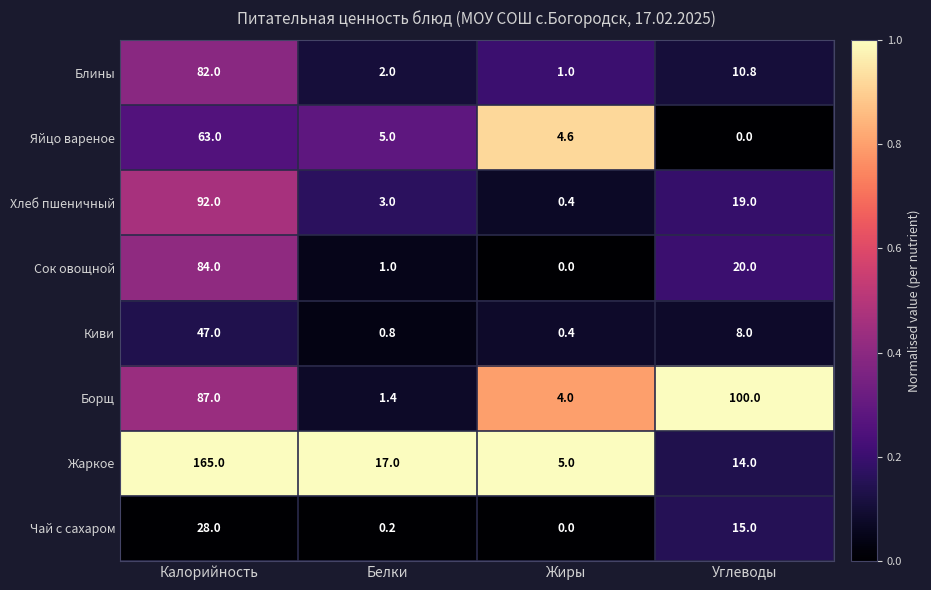

Rank the series by their maximum value, from highest to lowest.

Жаркое, Борщ, Хлеб пшеничный, Сок овощной, Блины, Яйцо вареное, Киви, Чай с сахаром